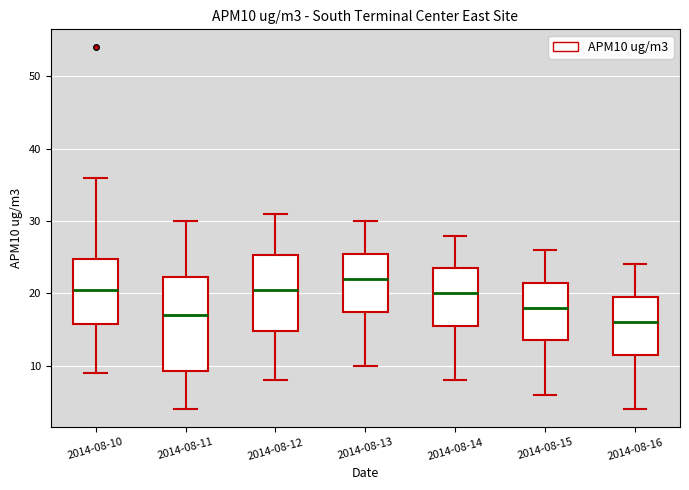

Reading left to right, read every box against the y-axis: the position of its median line, the range the box covers, and the ends of its whiskers. The values are not printed on the chart, so give them approximately, as read against the axis.

2014-08-10: median 21, box 16 to 25, whiskers 9 to 36
2014-08-11: median 17, box 9 to 22, whiskers 4 to 30
2014-08-12: median 21, box 15 to 25, whiskers 8 to 31
2014-08-13: median 22, box 18 to 26, whiskers 10 to 30
2014-08-14: median 20, box 16 to 24, whiskers 8 to 28
2014-08-15: median 18, box 14 to 22, whiskers 6 to 26
2014-08-16: median 16, box 12 to 20, whiskers 4 to 24